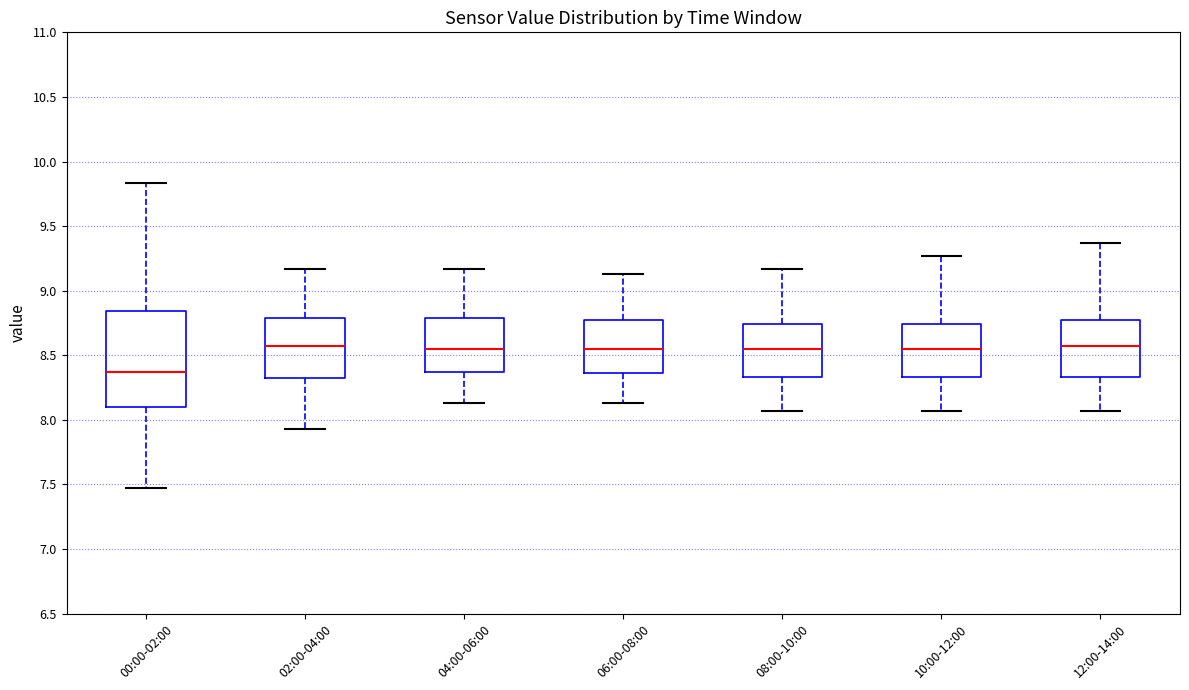

Reading left to right, read every box against the y-axis: the position of its median line, the range the box covers, and the ends of its whiskers. The values are not printed on the chart, so give them approximately, as read against the axis.

00:00-02:00: median 8.35, box 8.10 to 8.85, whiskers 7.45 to 9.85
02:00-04:00: median 8.55, box 8.30 to 8.80, whiskers 7.95 to 9.15
04:00-06:00: median 8.55, box 8.35 to 8.80, whiskers 8.15 to 9.15
06:00-08:00: median 8.55, box 8.35 to 8.75, whiskers 8.15 to 9.15
08:00-10:00: median 8.55, box 8.35 to 8.75, whiskers 8.05 to 9.15
10:00-12:00: median 8.55, box 8.35 to 8.75, whiskers 8.05 to 9.25
12:00-14:00: median 8.55, box 8.35 to 8.75, whiskers 8.05 to 9.35